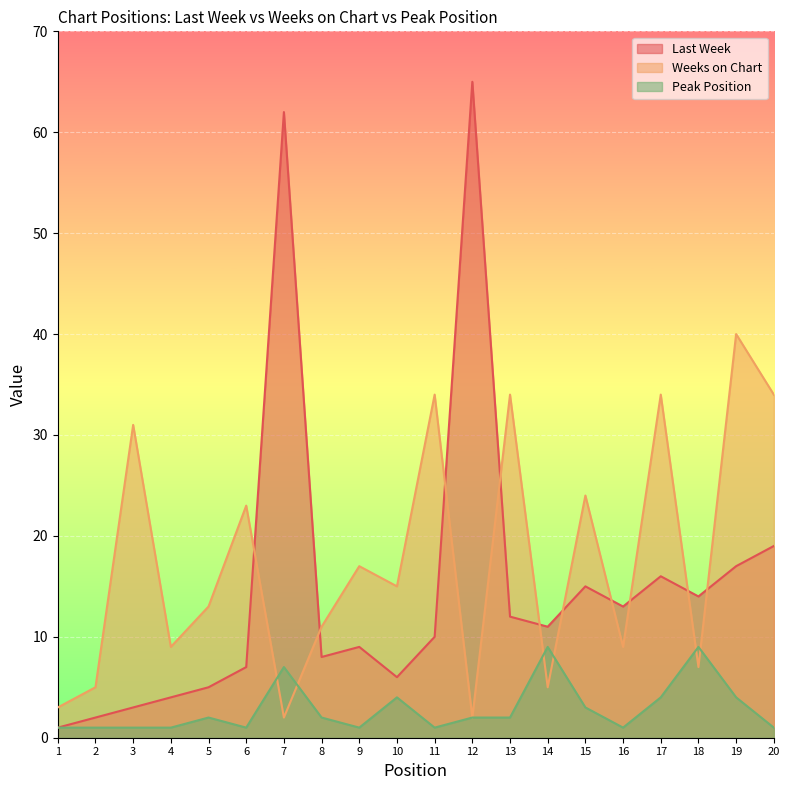

What is the value of the Weeks on Chart point at the 17th from the left?

34